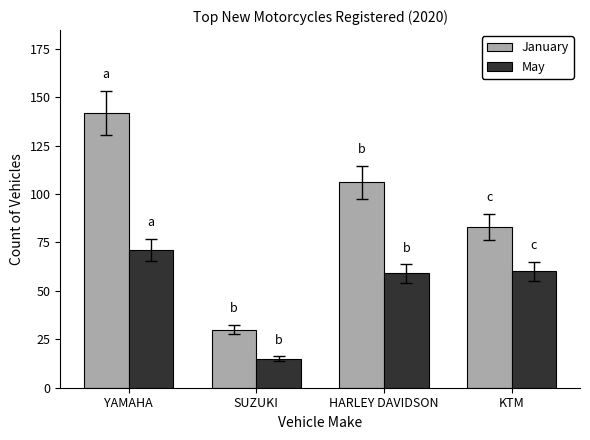

Reading left to right, list all the values displayed in this chart.

January: YAMAHA=142	SUZUKI=30	HARLEY DAVIDSON=106	KTM=83
May: YAMAHA=71	SUZUKI=15	HARLEY DAVIDSON=59	KTM=60